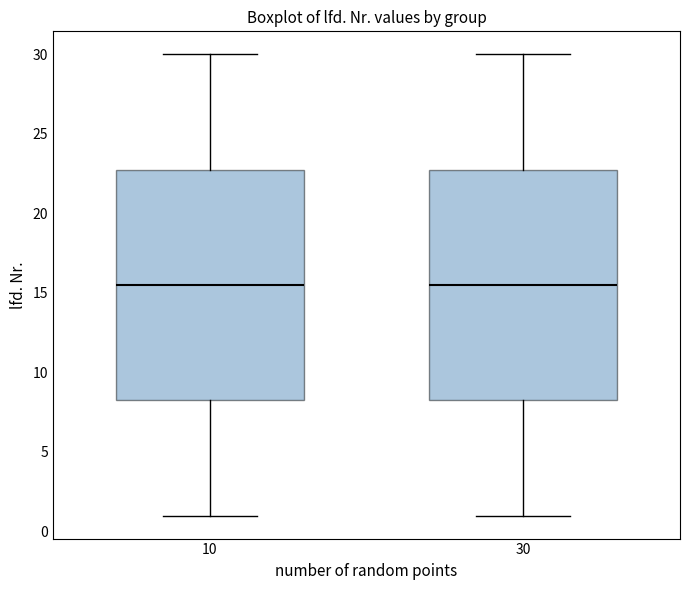

Reading left to right, read every box against the y-axis: the position of its median line, the range the box covers, and the ends of its whiskers. The values are not printed on the chart, so give them approximately, as read against the axis.

10: median 15.5, box 8.5 to 23.0, whiskers 1.0 to 30.0
30: median 15.5, box 8.5 to 23.0, whiskers 1.0 to 30.0